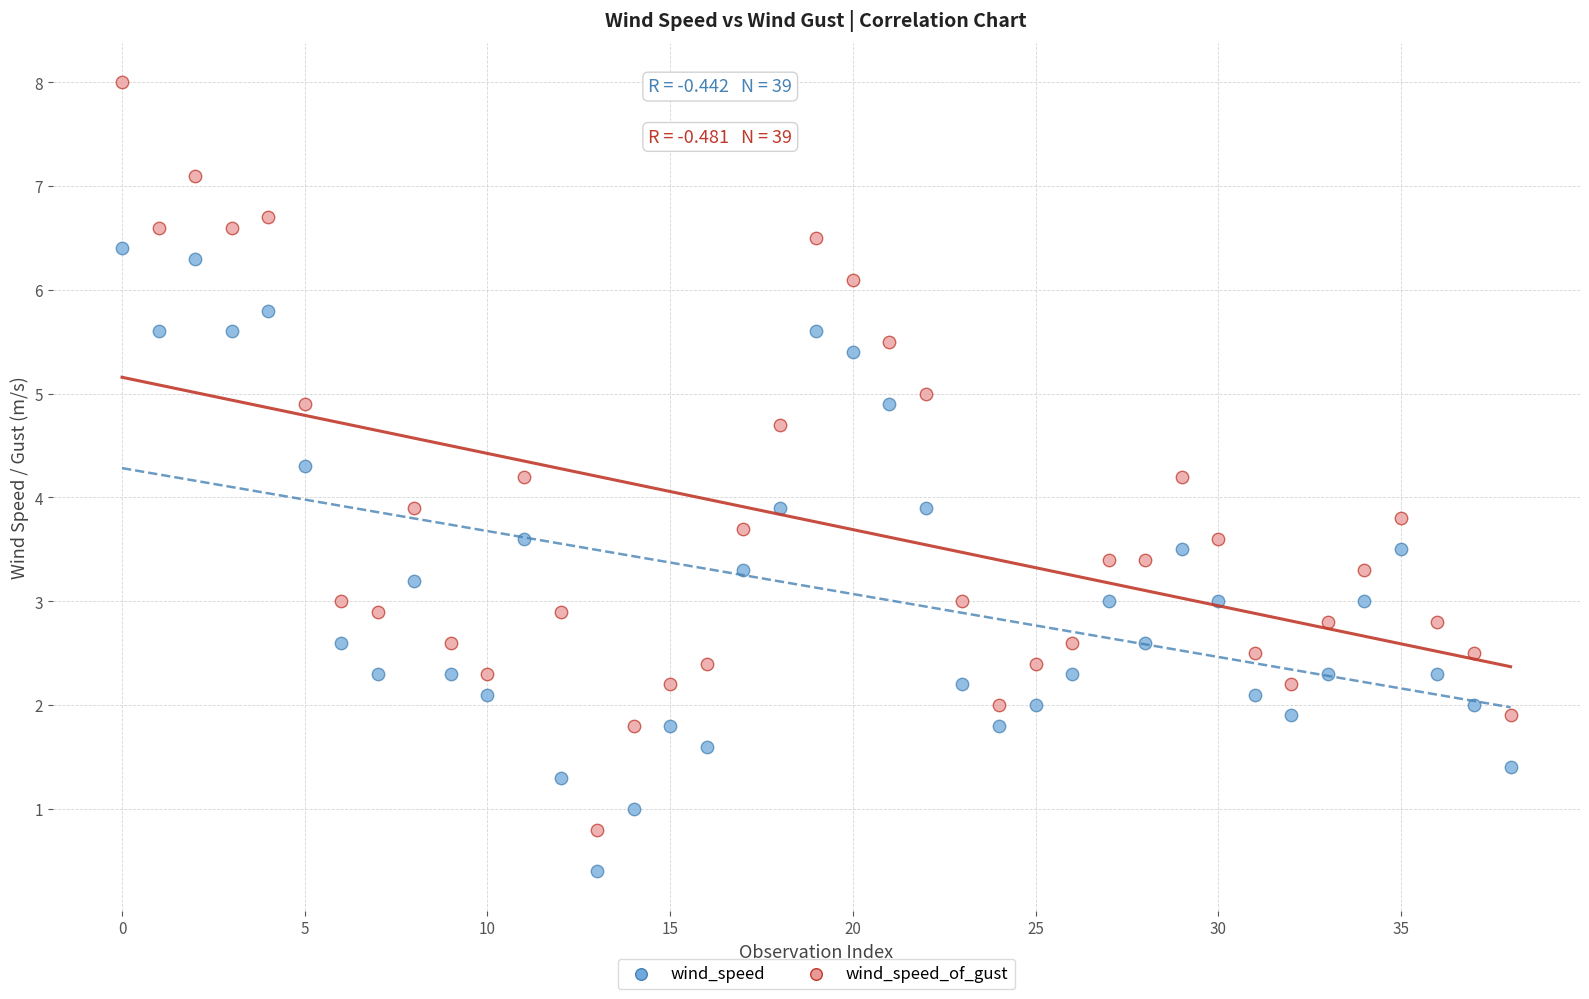

Across all data points, what is the range of Y values (max minus min)?

7.6